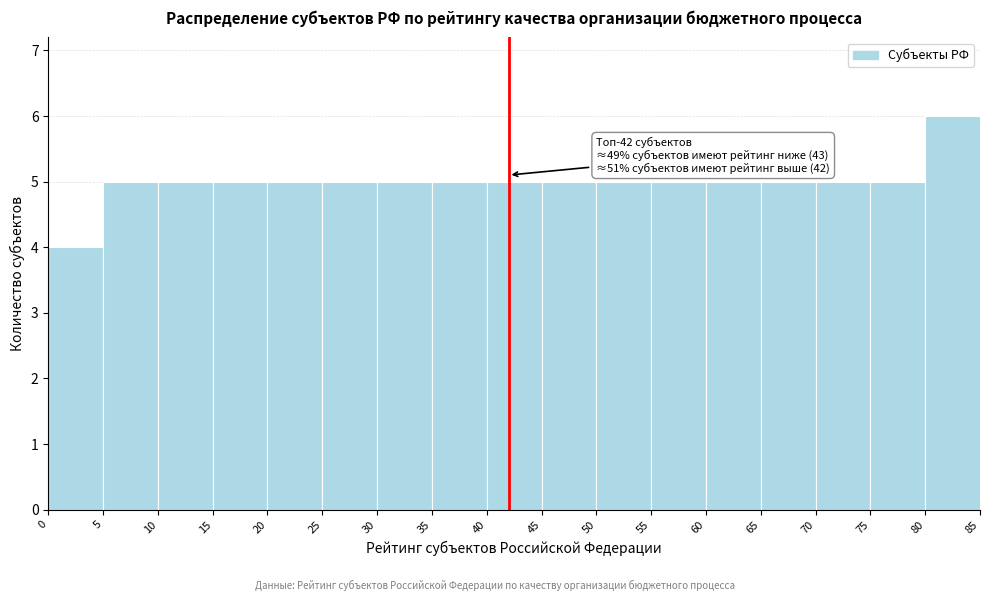

Which range on the x-axis has the tallest bar?

80 to 85